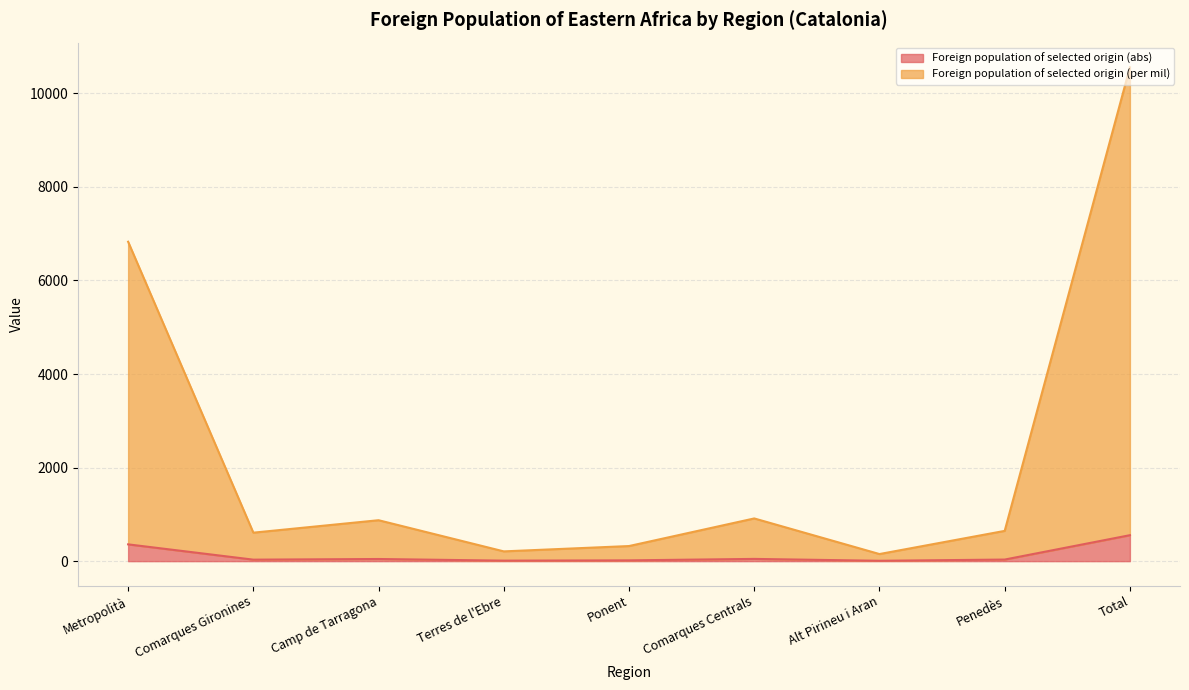

What is the value of the Foreign population of selected origin (abs) point at the 7th from the left?

8